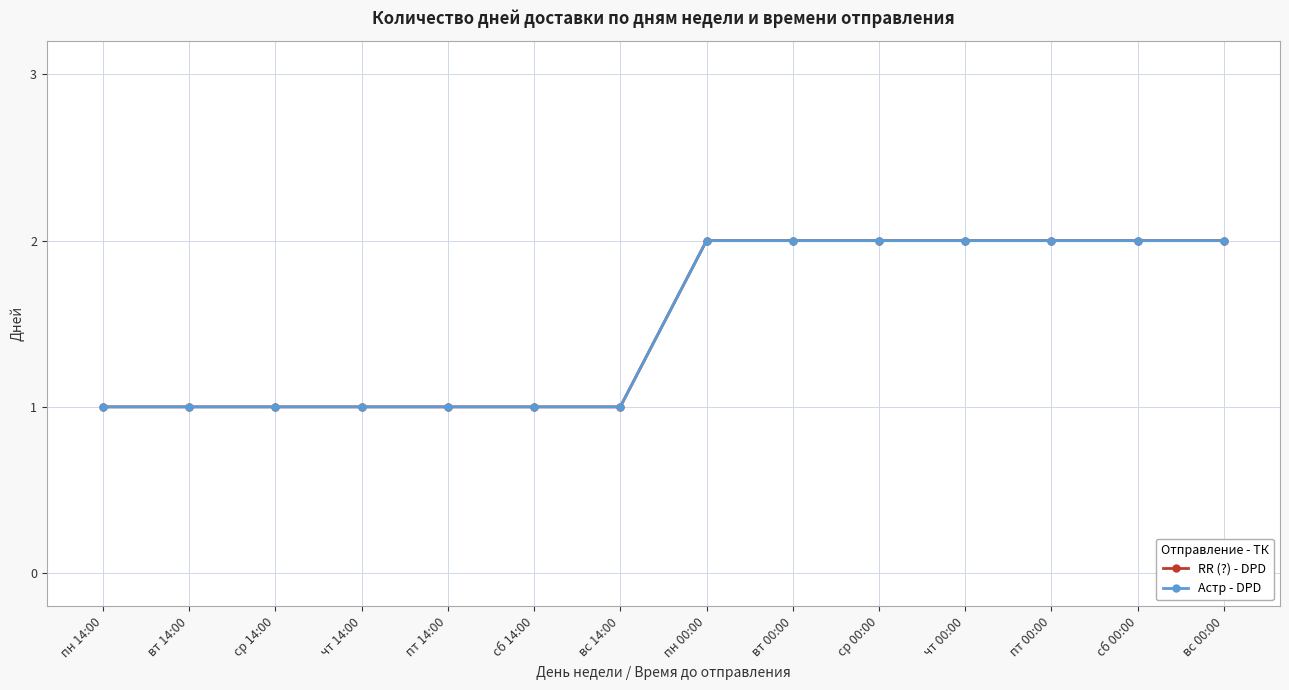

How many values in the Астр - DPD series are below 2?

7